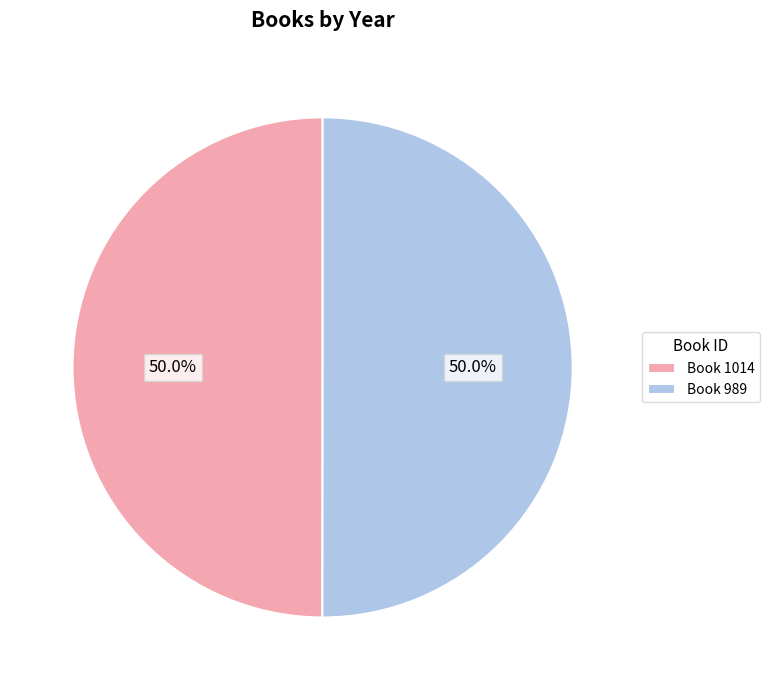

What is the total percentage of Book 1014 and Book 989?

100.0%